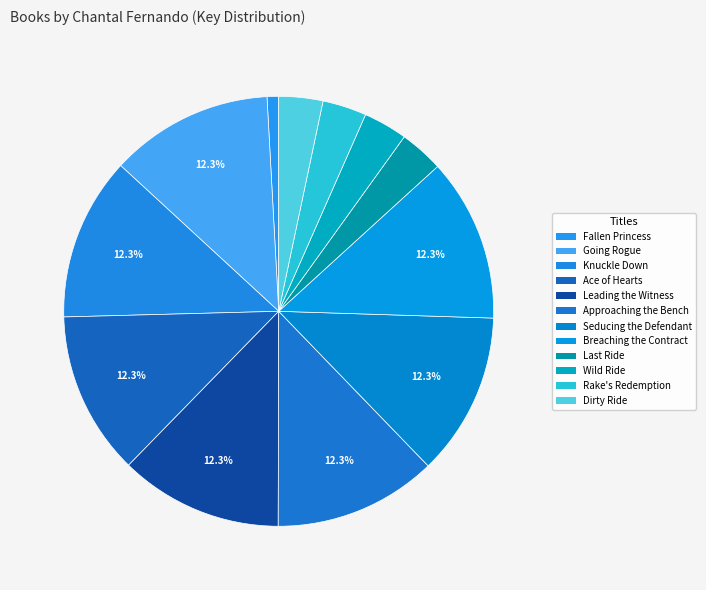

Which slice is the smallest?

Fallen Princess